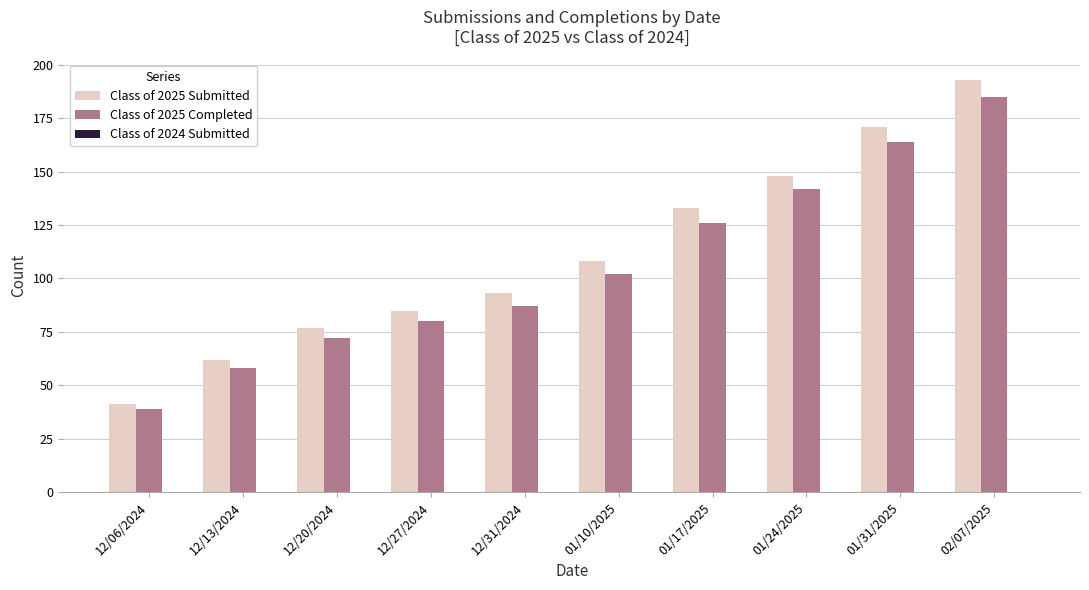

What is the difference between the highest and lowest values at 01/17/2025?

7